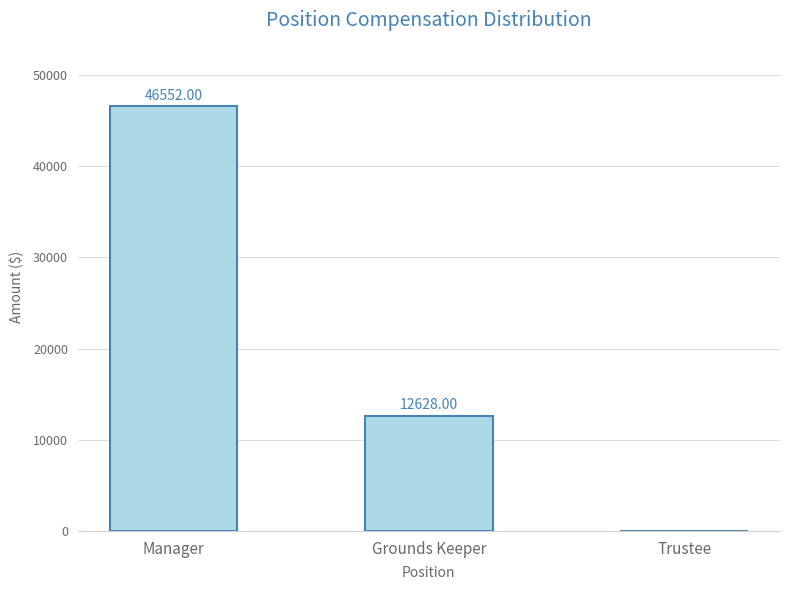

Are the bars horizontal?

No